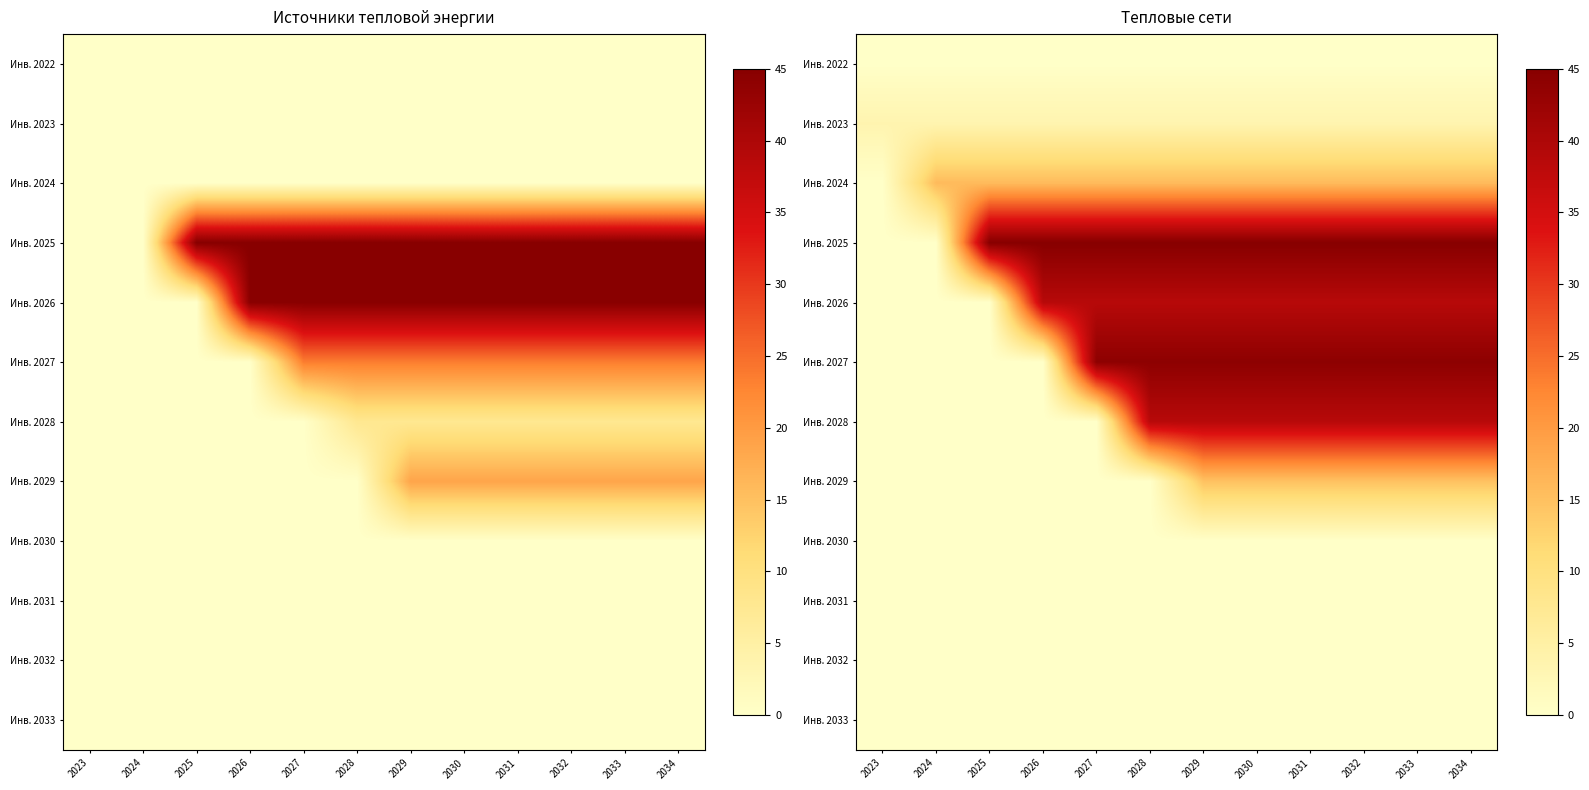

True or false: Инв. 2024 has a value of 6.2 at 2028.

False